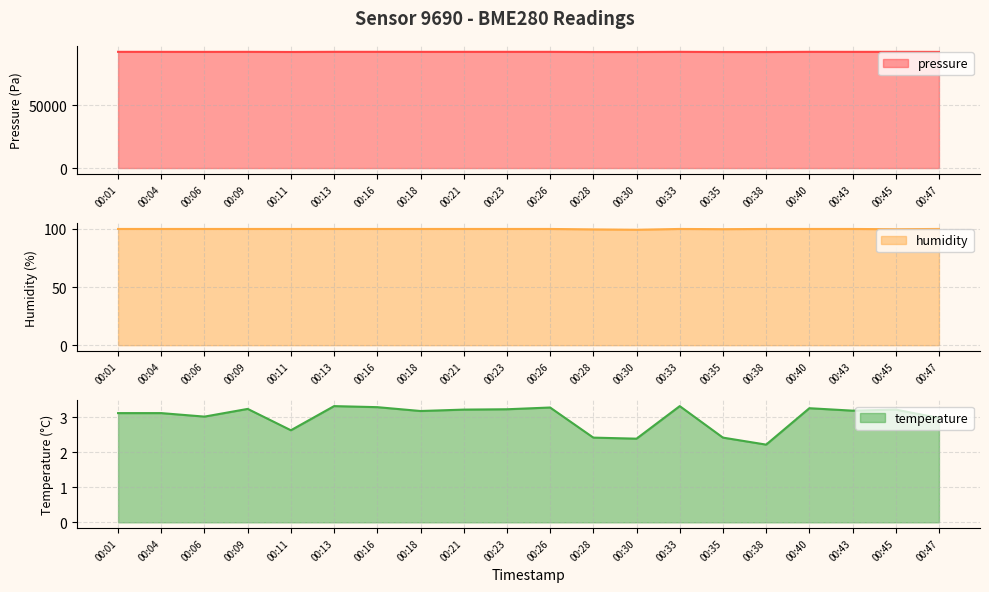

Is it true that temperature equals 1.1 at 00:33?

False